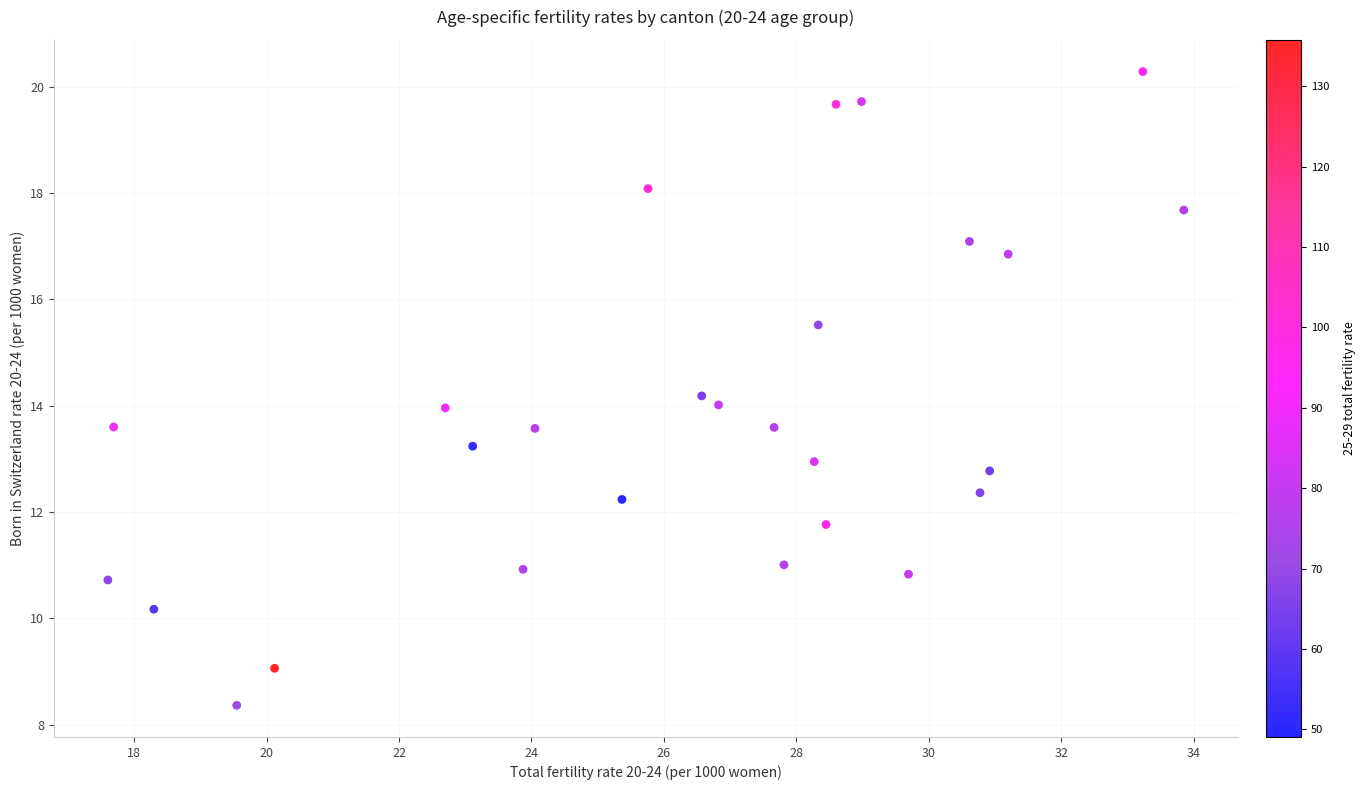

What is the range of X values (max minus min)?

16.2